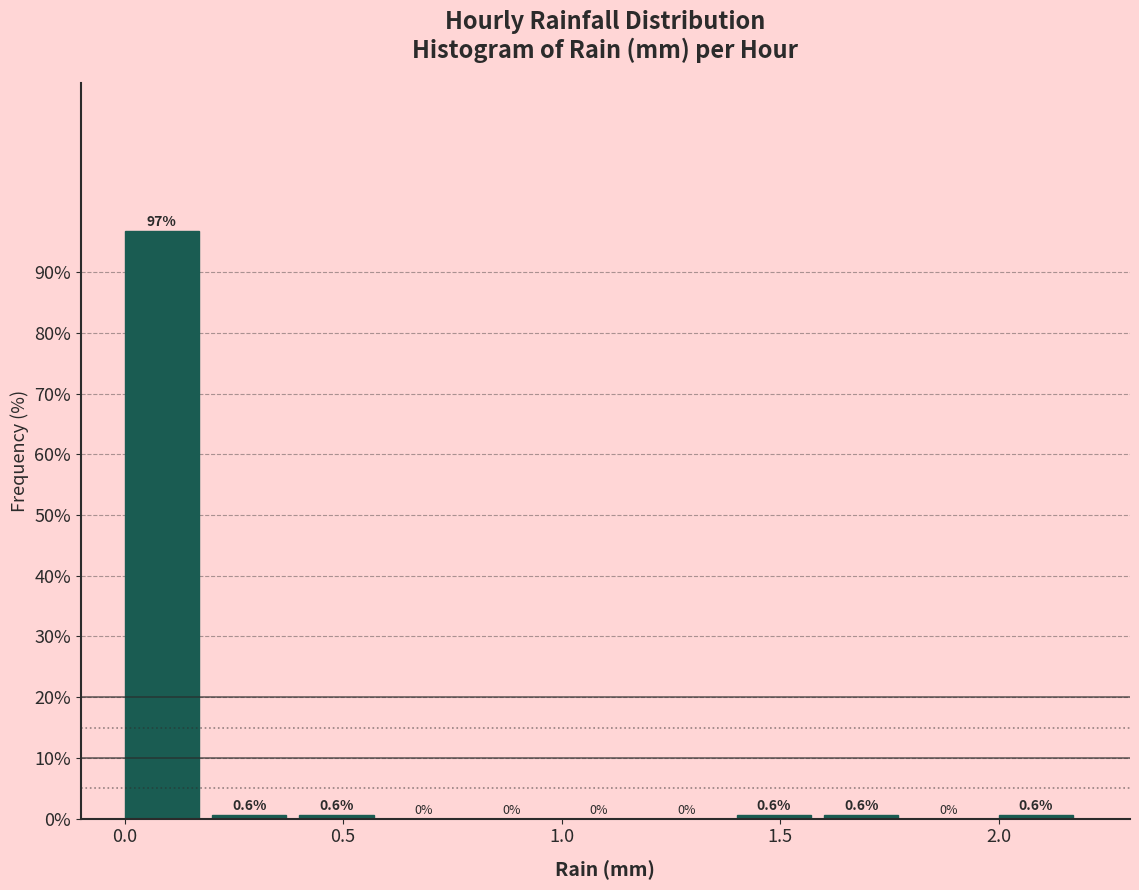

How tall is the bar that spans 0.0 to 0.2 on the x-axis?

96.8